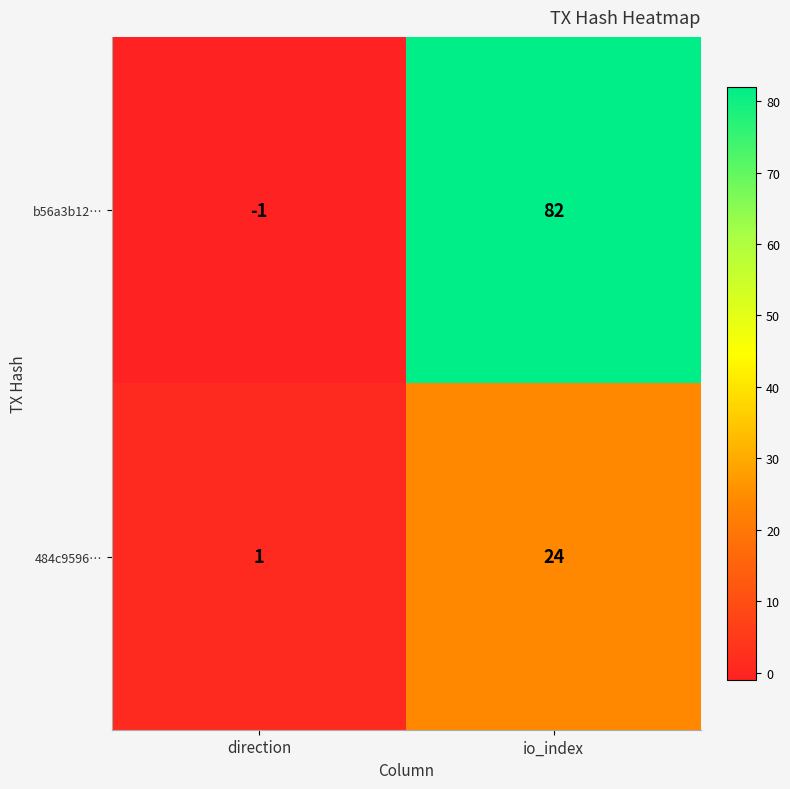

Which series has the widest spread of values?

b56a3b12…